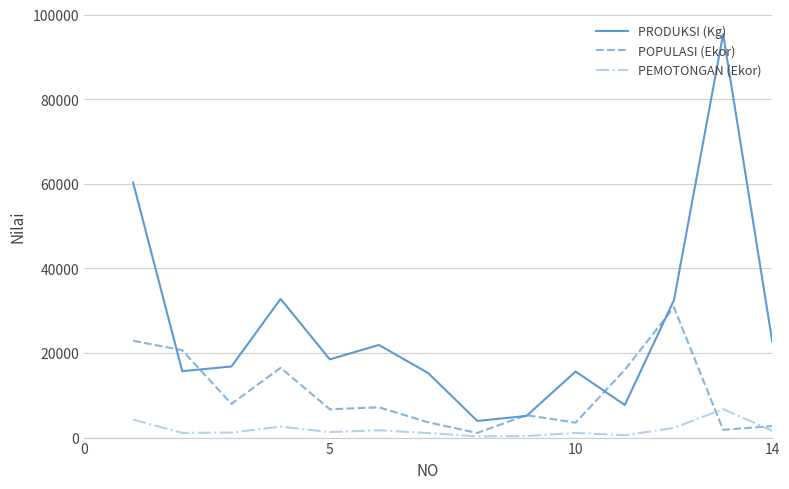

True or false: PRODUKSI (Kg) and PEMOTONGAN (Ekor) intersect in this chart.

False